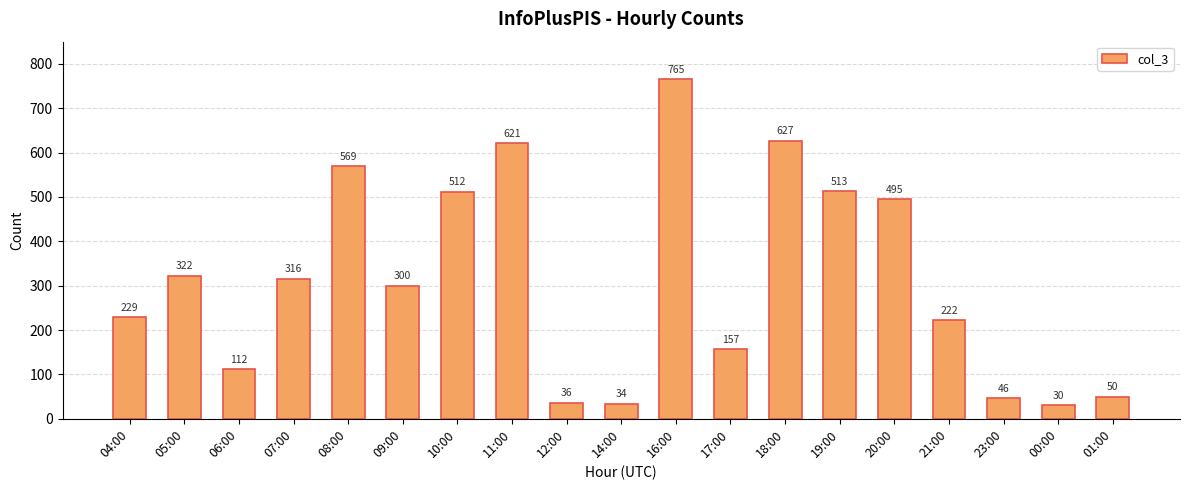

True or false: the data shows 157 at 17:00.

True